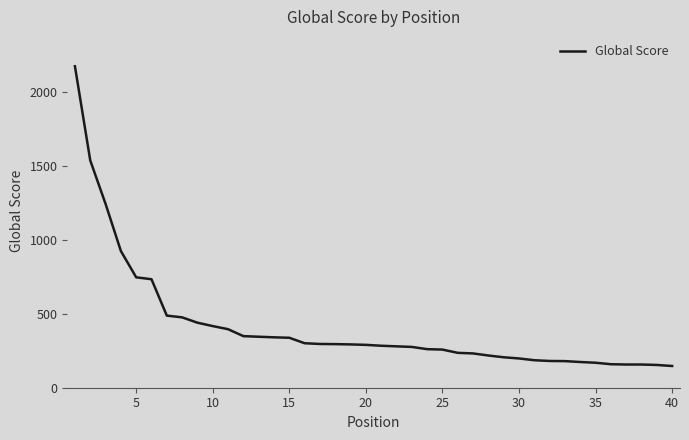

What is the maximum value shown in the chart?

2175